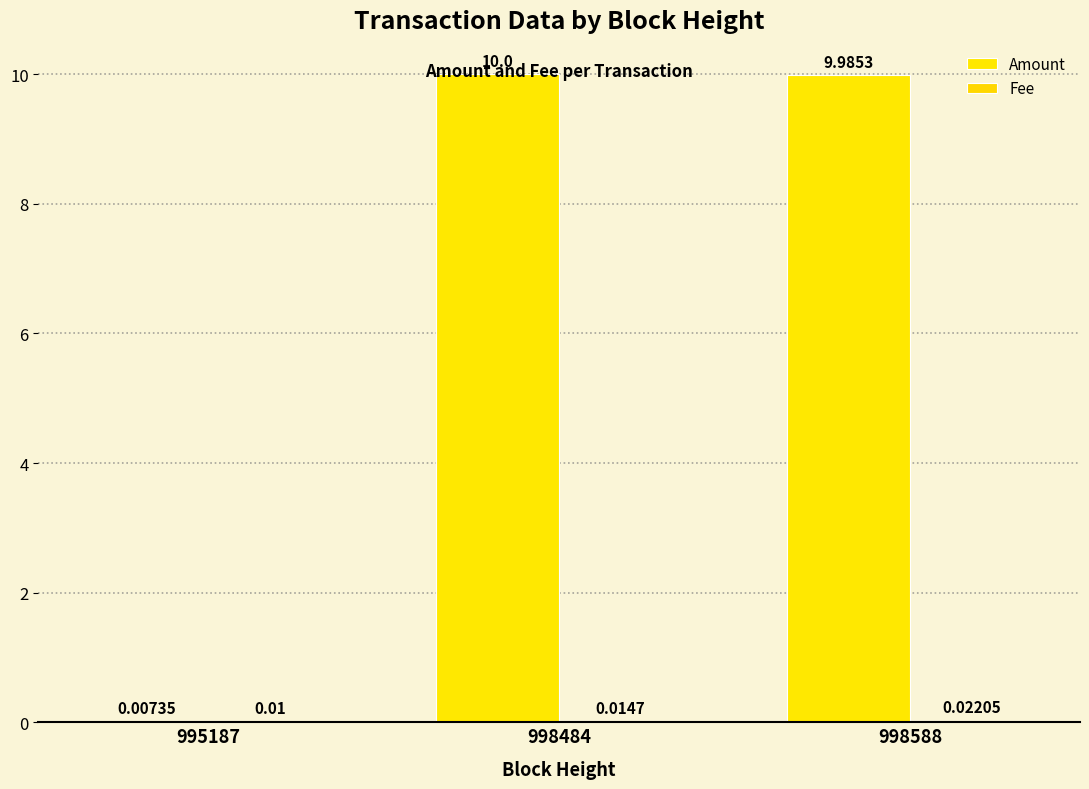

Does the chart contain stacked bars?

No